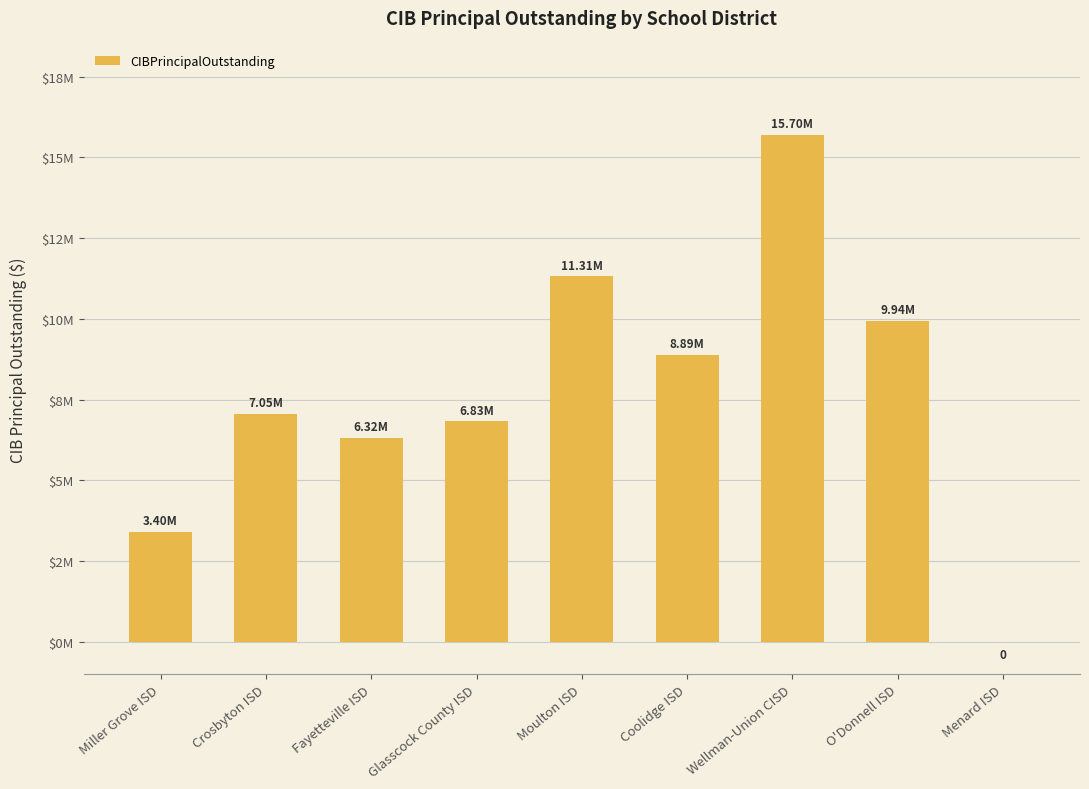

Are the bars horizontal?

No